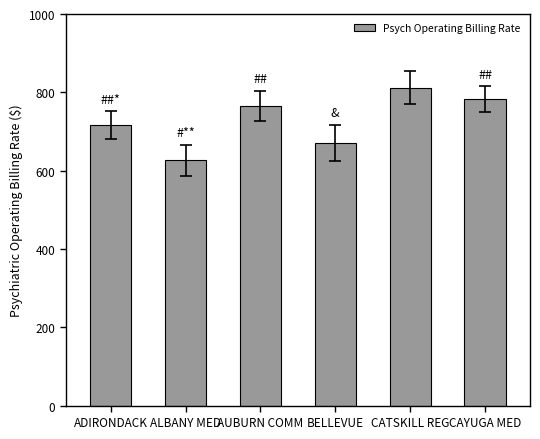

Rank the categories by value from highest to lowest.

CATSKILL REG, CAYUGA MED, AUBURN COMM, ADIRONDACK, BELLEVUE, ALBANY MED